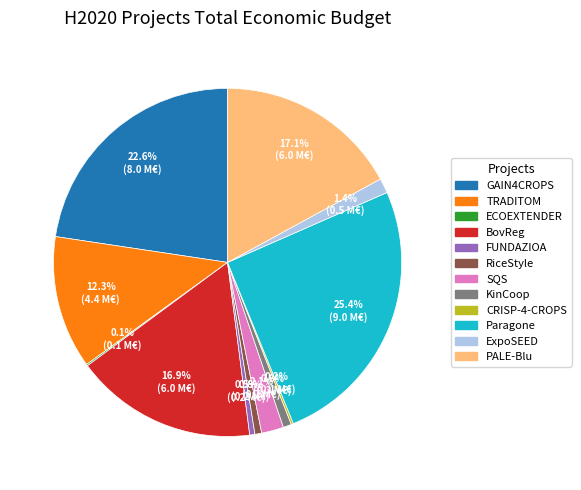

Is there a majority slice in this chart?

No